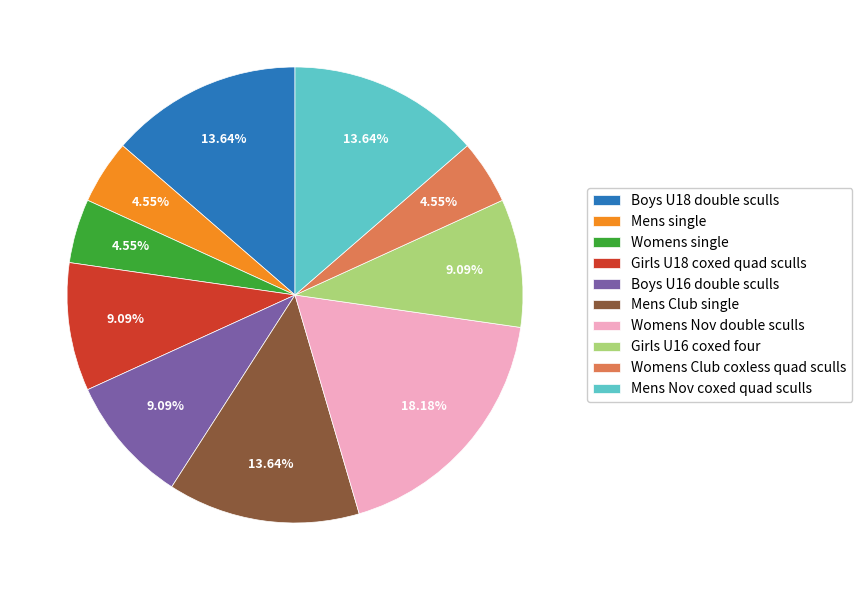

Do Womens single and Mens Club single together represent more than half of the pie?

No